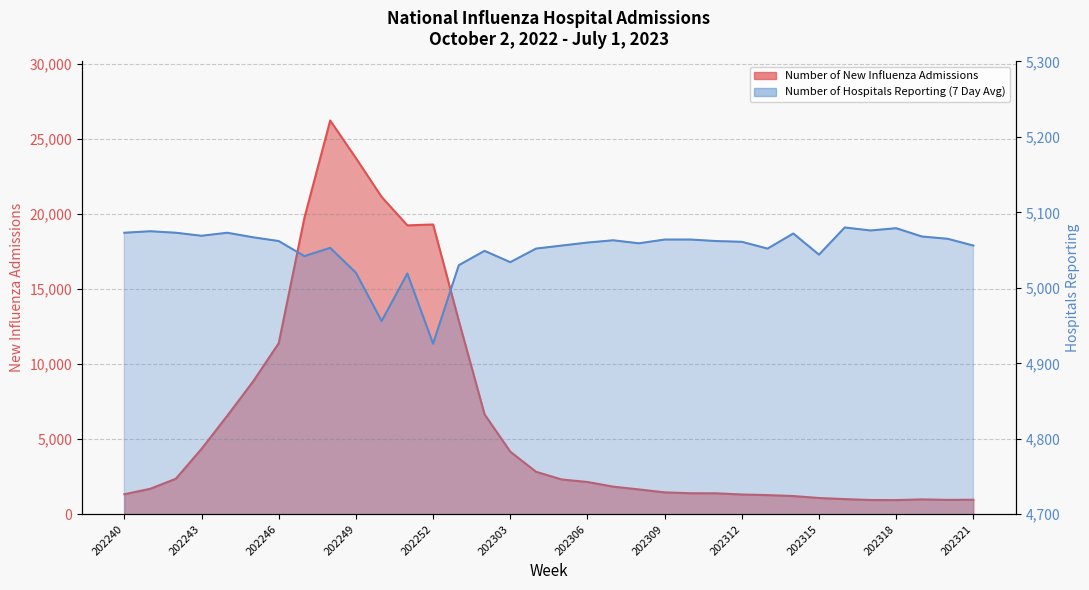

Reading right to left, extract all data points from this chart.

Number of New Influenza Admissions: 202321=964	202320=956	202319=987	202318=942	202317=946	202316=1008	202315=1081	202314=1212	202313=1275	202312=1315	202311=1394	202310=1398	202309=1456	202308=1651	202307=1837	202306=2147	202305=2313	202304=2828	202303=4165	202302=6653	202301=12879	202252=19297	202251=19238	202250=21133	202249=23717	202248=26221	202247=19756	202246=11391	202245=8834	202244=6559	202243=4354	202242=2362	202241=1692	202240=1332
Number of Hospitals Reporting (7 Day Avg): 202321=5056	202320=5065	202319=5068	202318=5079	202317=5076	202316=5080	202315=5044	202314=5072	202313=5052	202312=5061	202311=5062	202310=5064	202309=5064	202308=5059	202307=5063	202306=5060	202305=5056	202304=5052	202303=5034	202302=5049	202301=5030	202252=4926	202251=5019	202250=4956	202249=5020	202248=5053	202247=5042	202246=5062	202245=5067	202244=5073	202243=5069	202242=5073	202241=5075	202240=5073